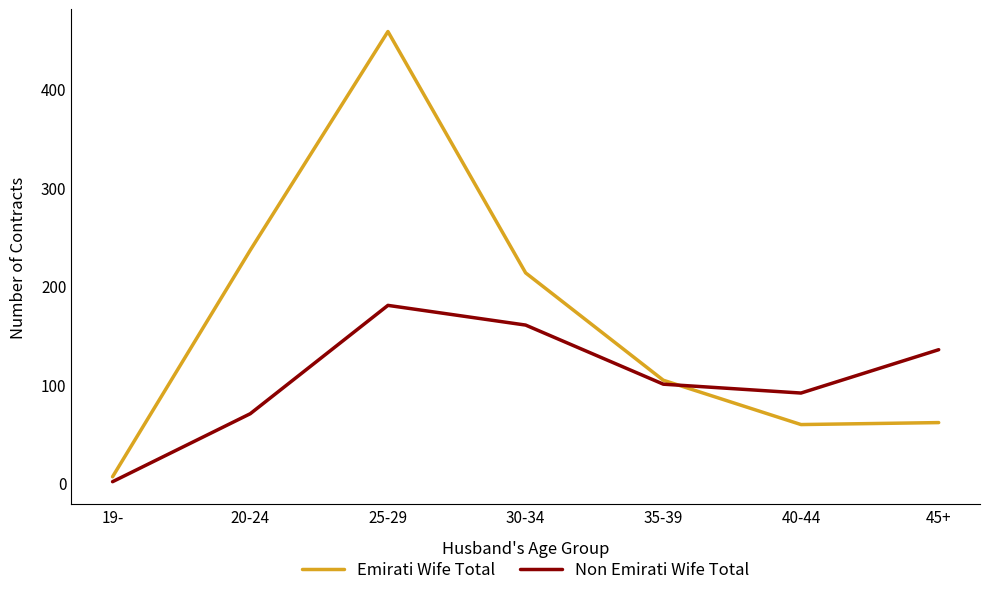

Which series has the widest spread of values?

Emirati Wife Total